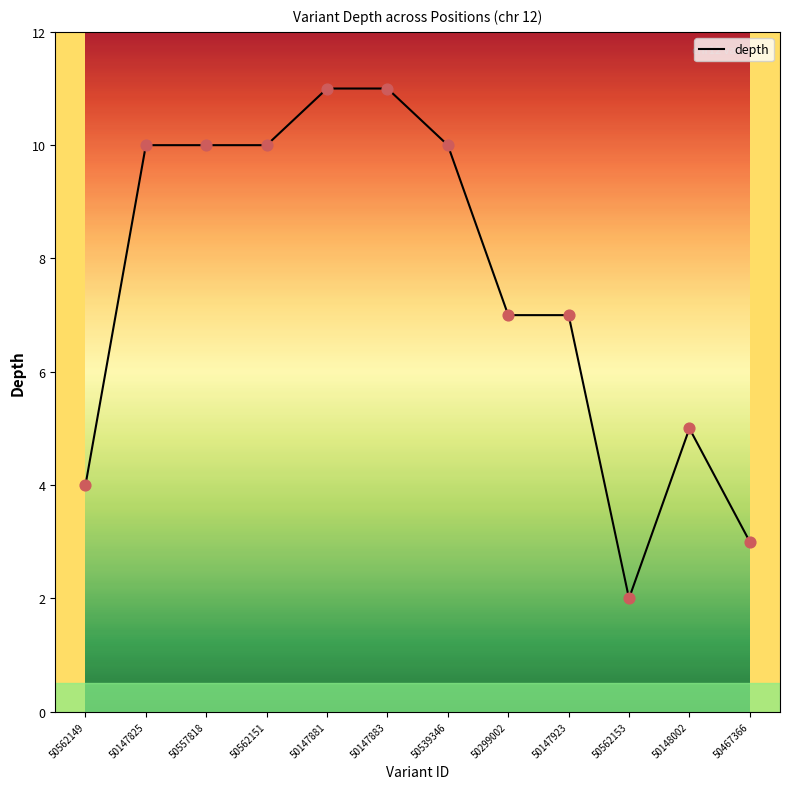

Between 50562149 and 50299002, which is larger?

50299002